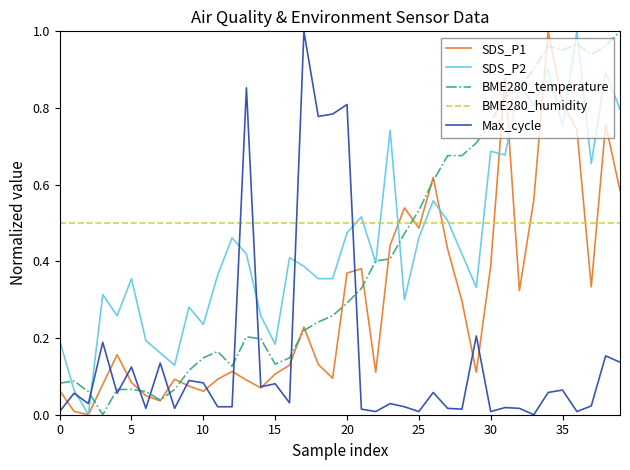

What are all the series names shown in the legend?

SDS_P1, SDS_P2, BME280_temperature, BME280_humidity, Max_cycle